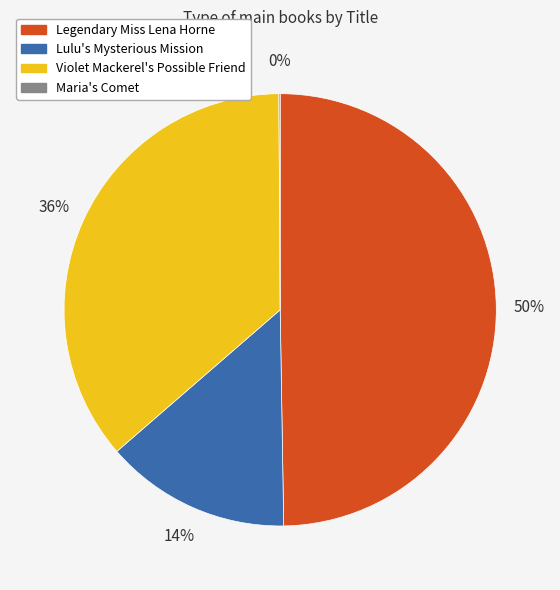

To the nearest percent, what is the average slice percentage?

25%